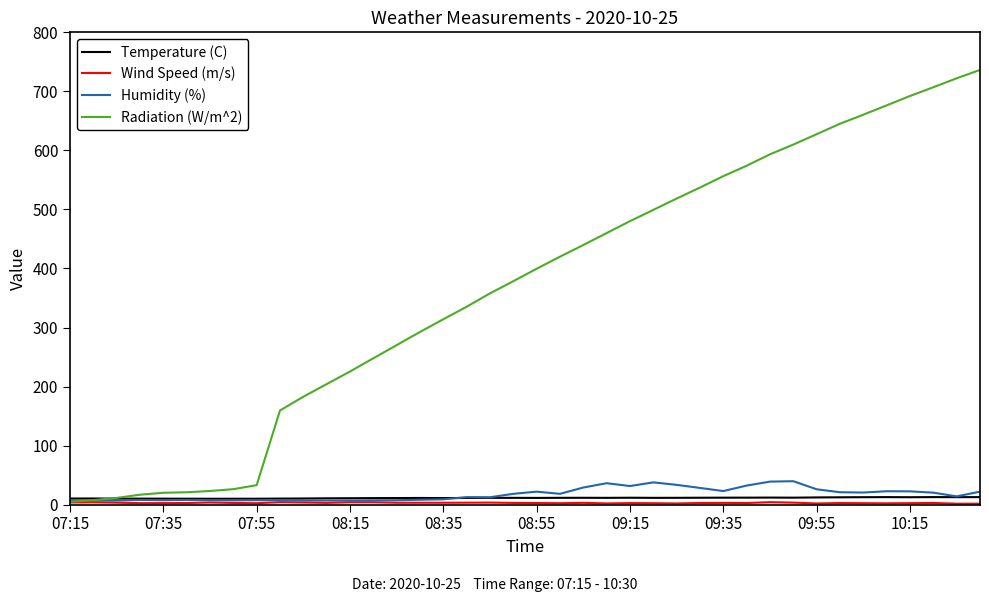

Which series has the largest total across all categories?

Radiation (W/m^2)